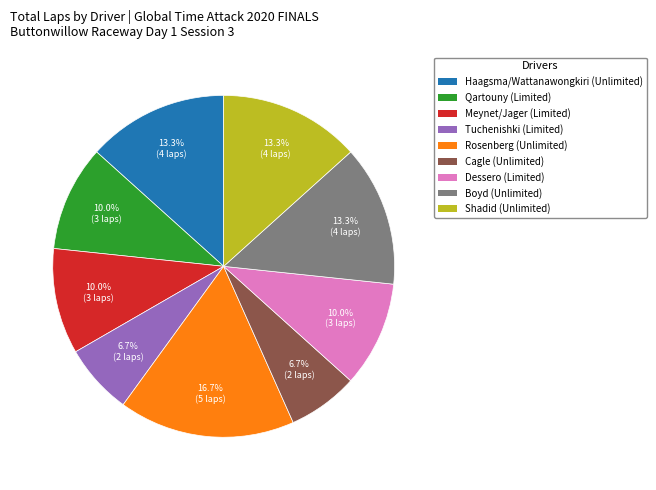

Does any single category account for the majority?

No